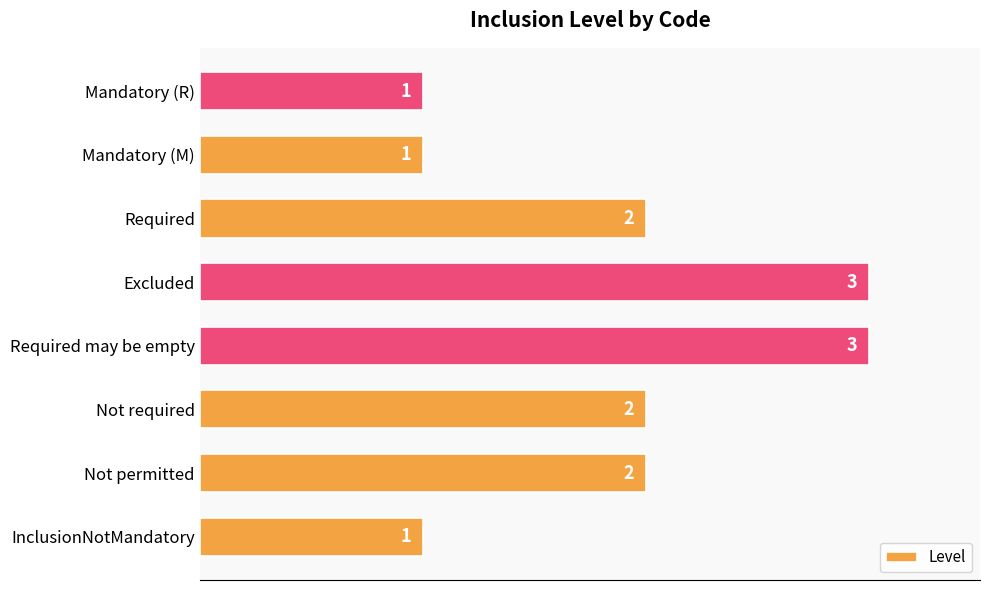

How many bars are there in total?

8